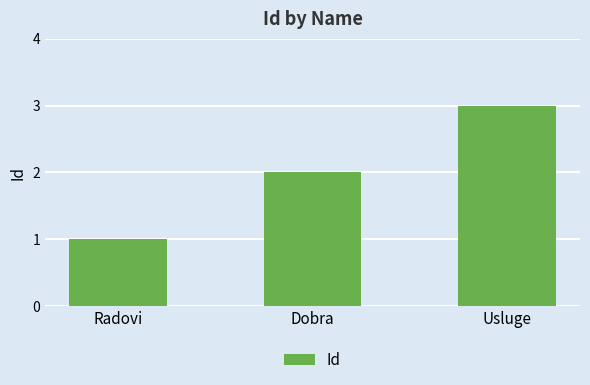

What is the label of the 1st bar from the left?

Radovi